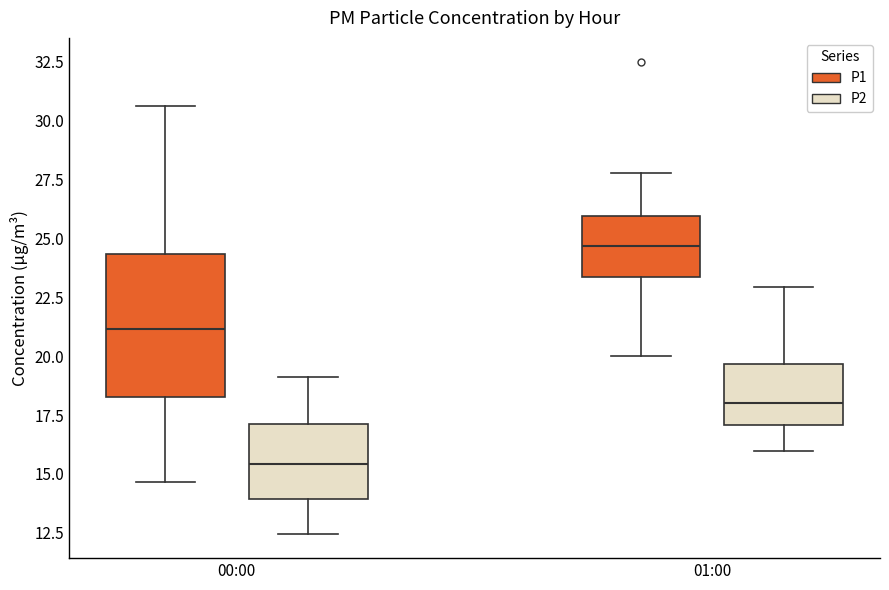

Where is the upper edge of the box for 00:00 (P1) on the y-axis? The values are not printed on the chart, so give them approximately, as read against the axis.

24.5